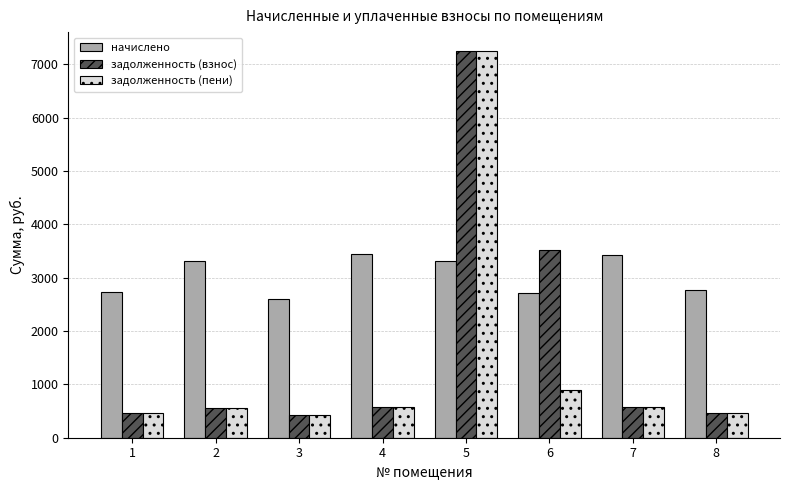

What is the value of the начислено bar at the 1st from the left?

2727.1